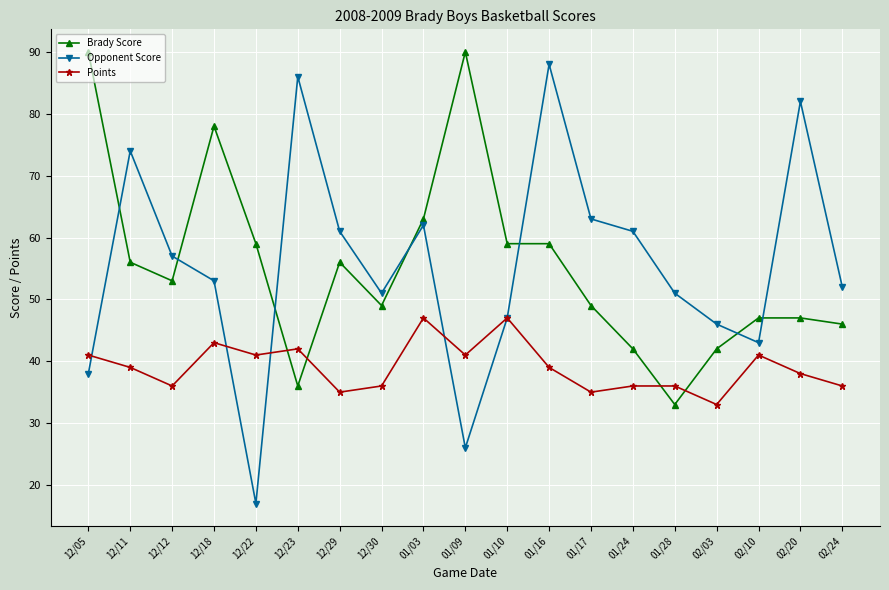

Does the chart have visible grid lines?

Yes